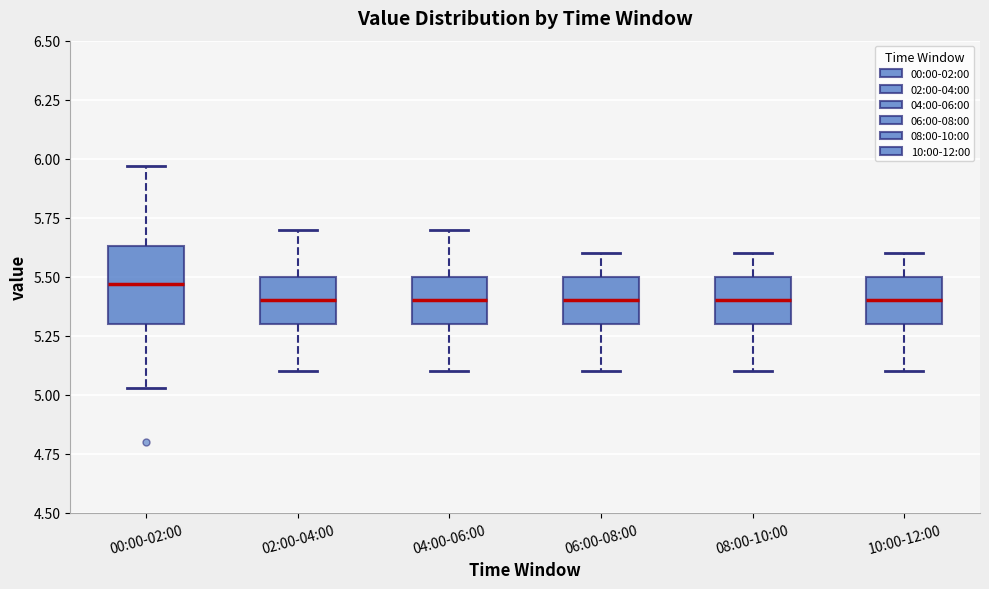

Which box is the tallest, from its lower edge to its upper edge?

00:00-02:00